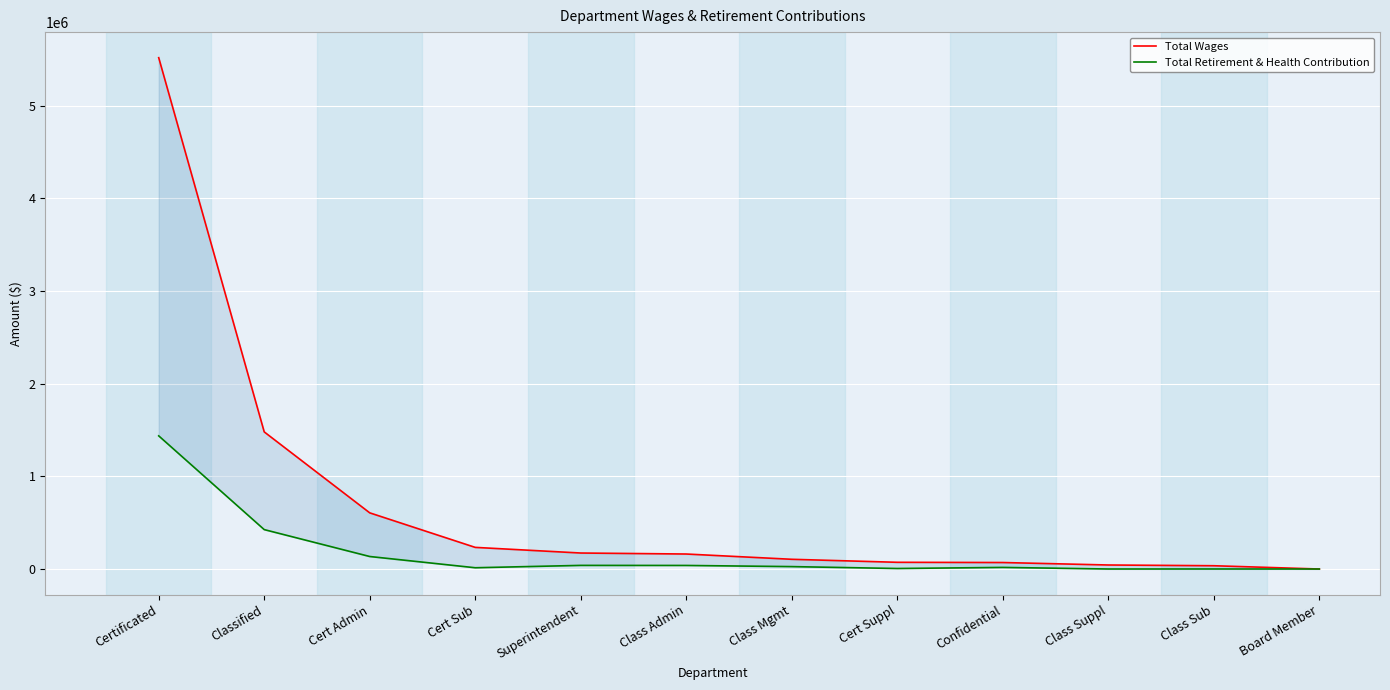

Which series changed the most between Class Admin and Cert Suppl?

Total Wages